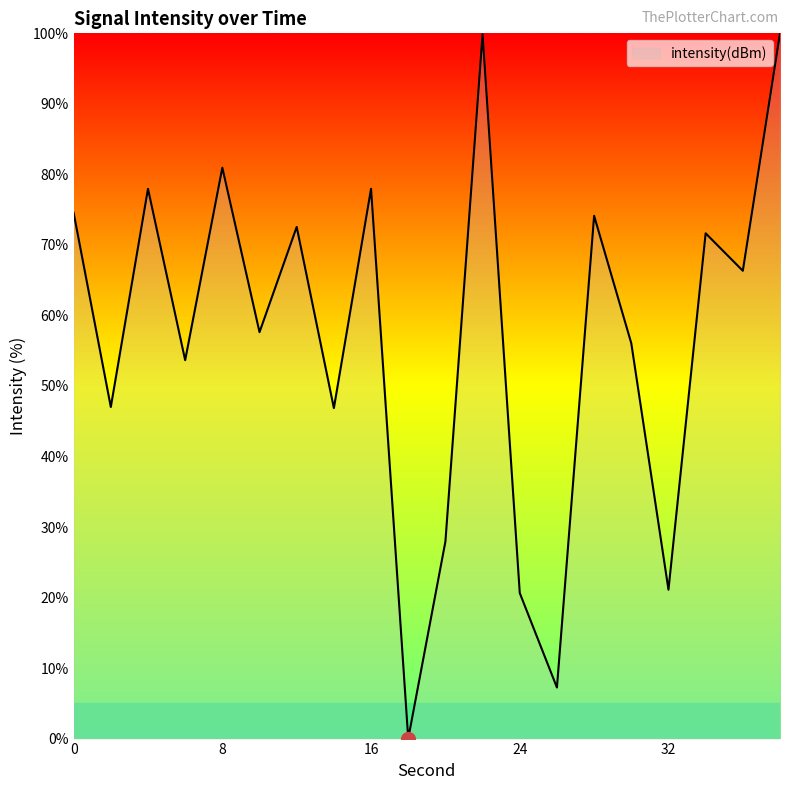

What is the difference between the maximum and minimum values?

100.0